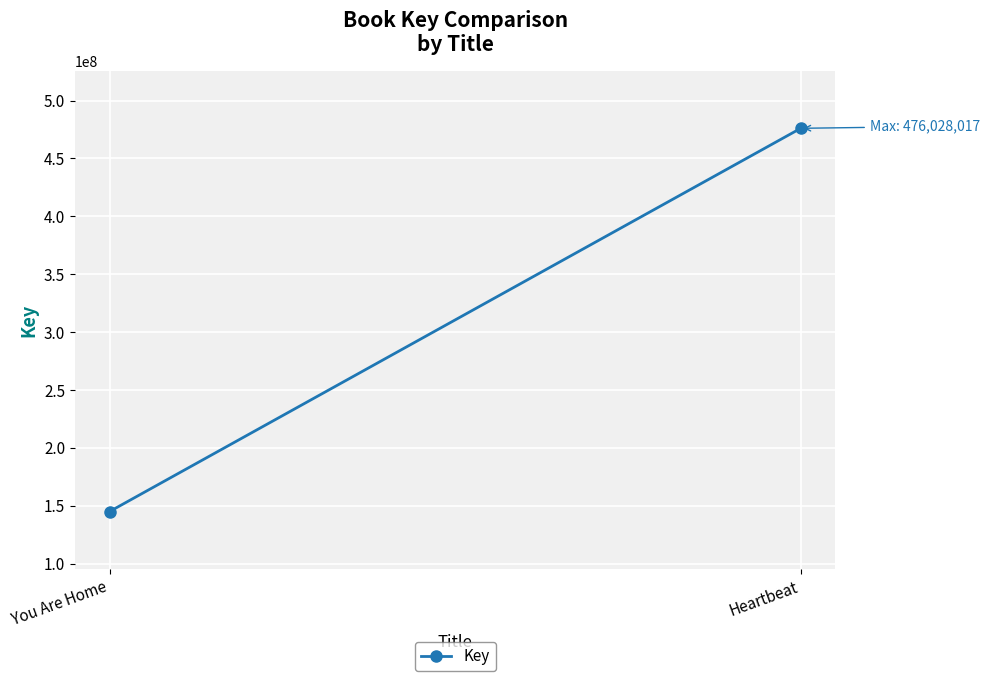

What is the sum of all values?

621105035